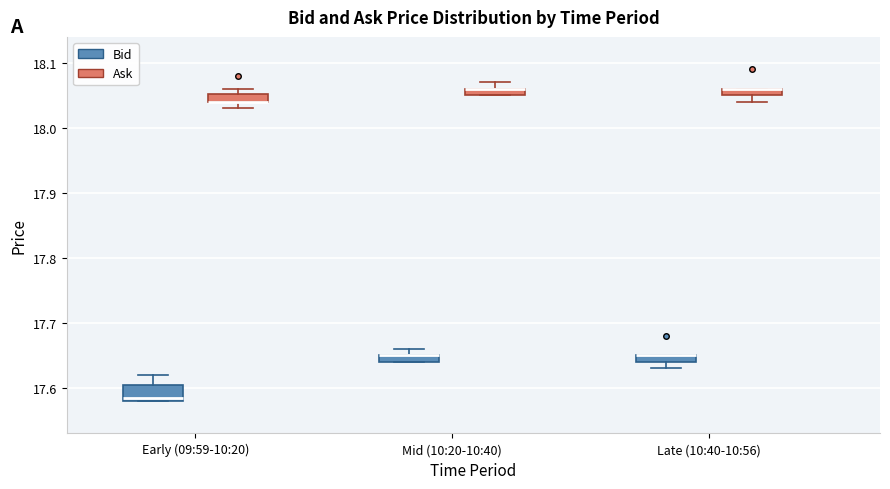

Where is the lower edge of the box for Mid (10:20-10:40) (Bid) on the y-axis? The values are not printed on the chart, so give them approximately, as read against the axis.

17.64